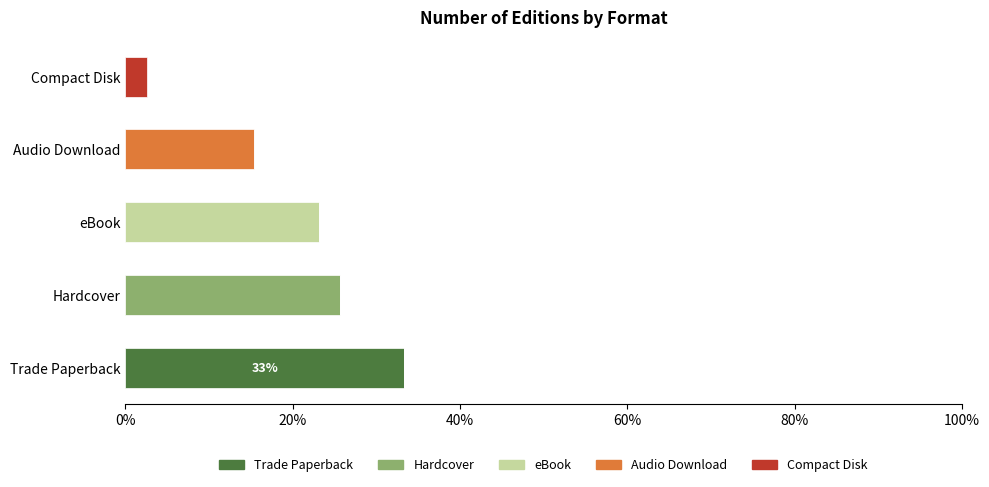

What is the sum of all Trade Paperback values?

33.3